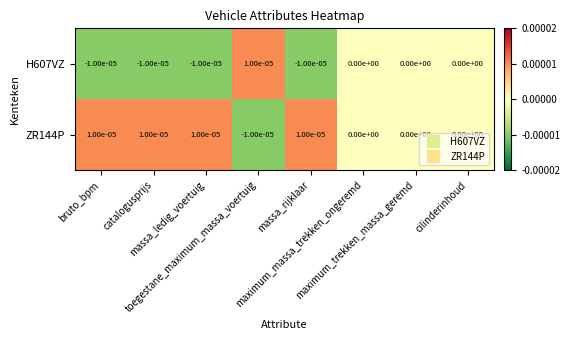

How many data points does each series have?

8